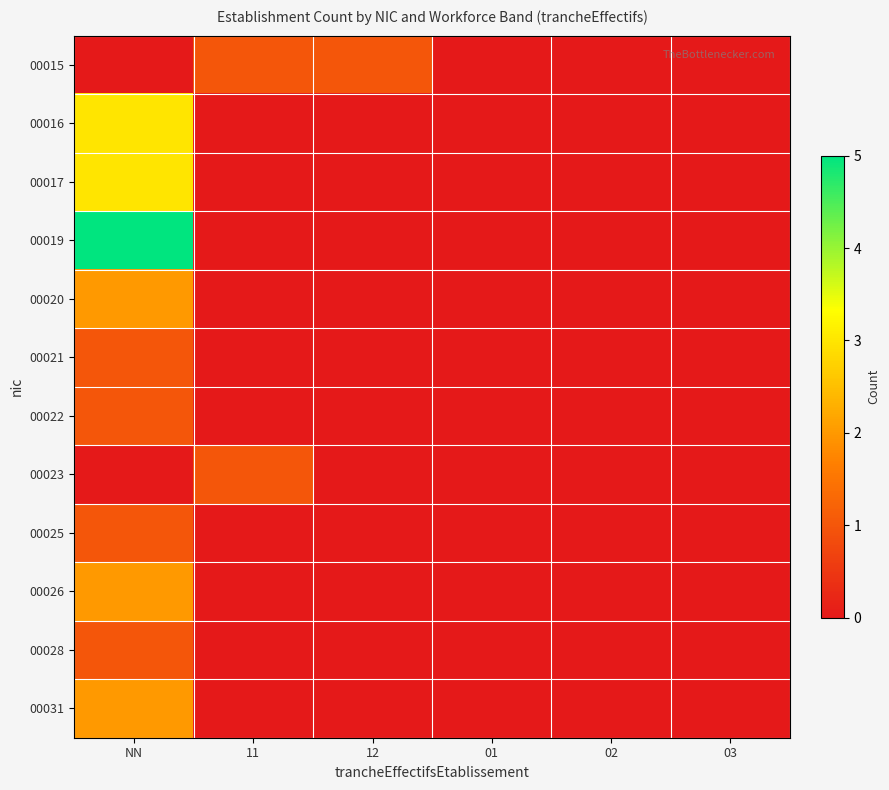

How many series are shown in this chart?

12